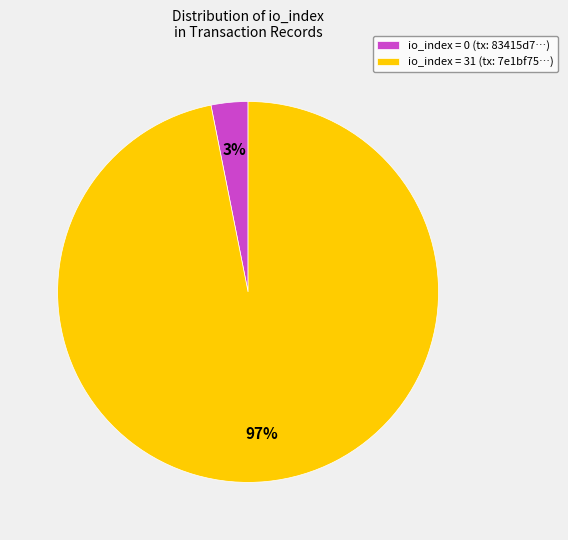

Rank the categories by value from lowest to highest.

io_index = 0 (tx: 83415d7…), io_index = 31 (tx: 7e1bf75…)